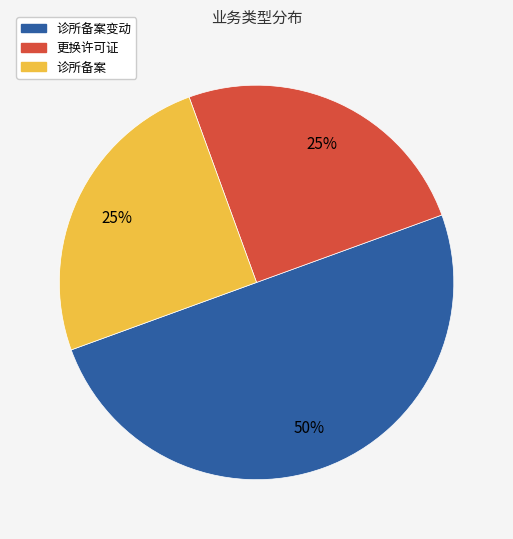

To the nearest percent, what is the average slice percentage?

33%